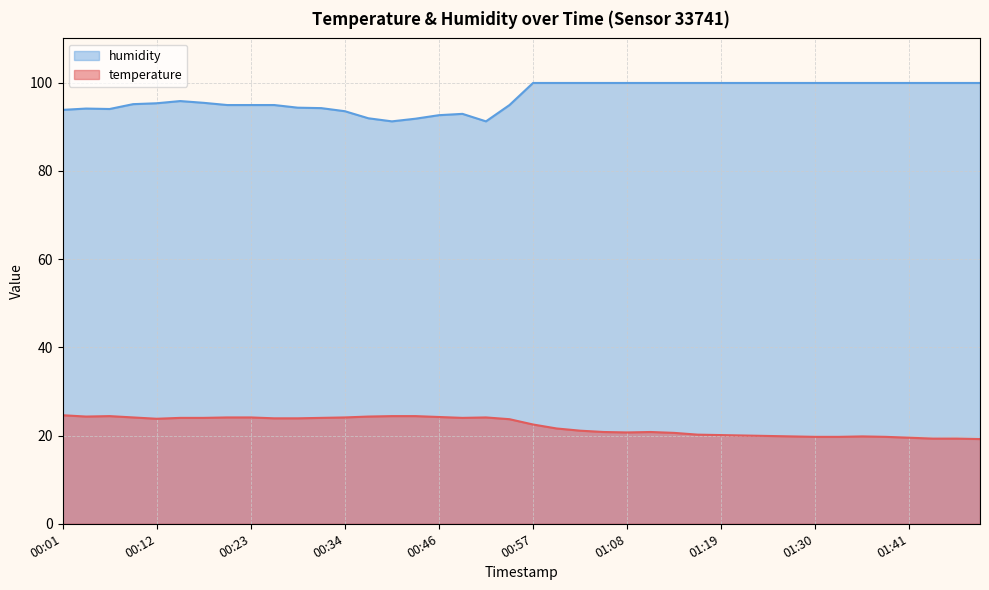

The value of humidity at 01:02 is 178.8. True or false?

False